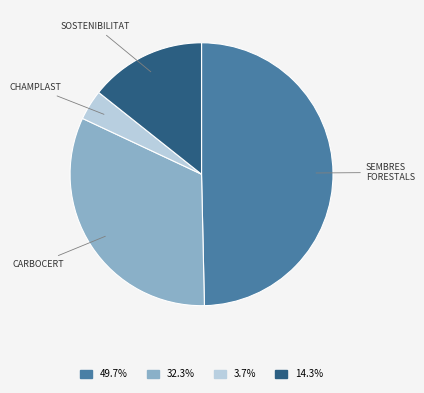

Rank the categories by value from lowest to highest.

CHAMPLAST, SOSTENIBILITAT, CARBOCERT, SEMBRES FORESTALS